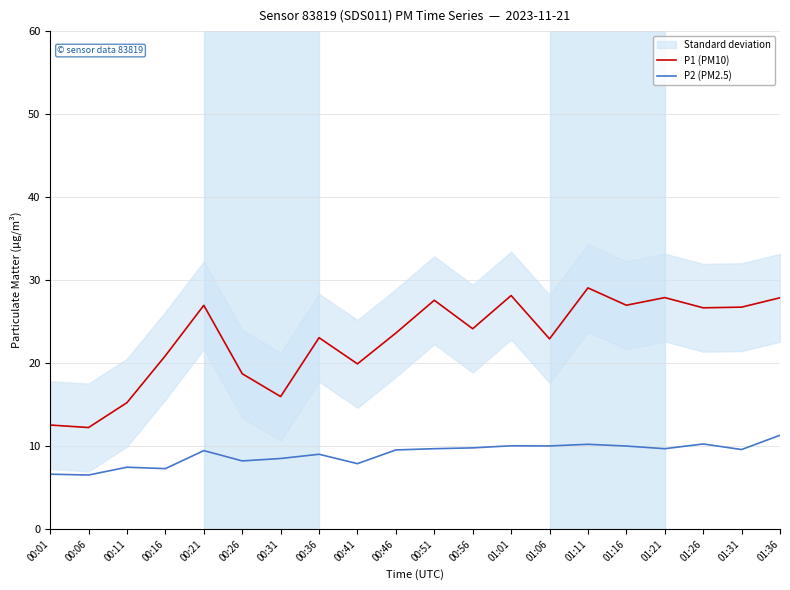

Reading left to right, extract all data points from this chart.

P1 (PM10): 00:01=12.6	00:06=12.2	00:11=15.2	00:16=20.9	00:21=27.0	00:26=18.7	00:31=16.0	00:36=23.1	00:41=19.9	00:46=23.6	00:51=27.6	00:56=24.1	01:01=28.1	01:06=22.9	01:11=29.1	01:16=27.0	01:21=27.9	01:26=26.7	01:31=26.8	01:36=27.9
P2 (PM2.5): 00:01=6.6	00:06=6.5	00:11=7.5	00:16=7.3	00:21=9.5	00:26=8.2	00:31=8.5	00:36=9.0	00:41=7.9	00:46=9.6	00:51=9.7	00:56=9.8	01:01=10.1	01:06=10.0	01:11=10.2	01:16=10.0	01:21=9.7	01:26=10.3	01:31=9.6	01:36=11.3